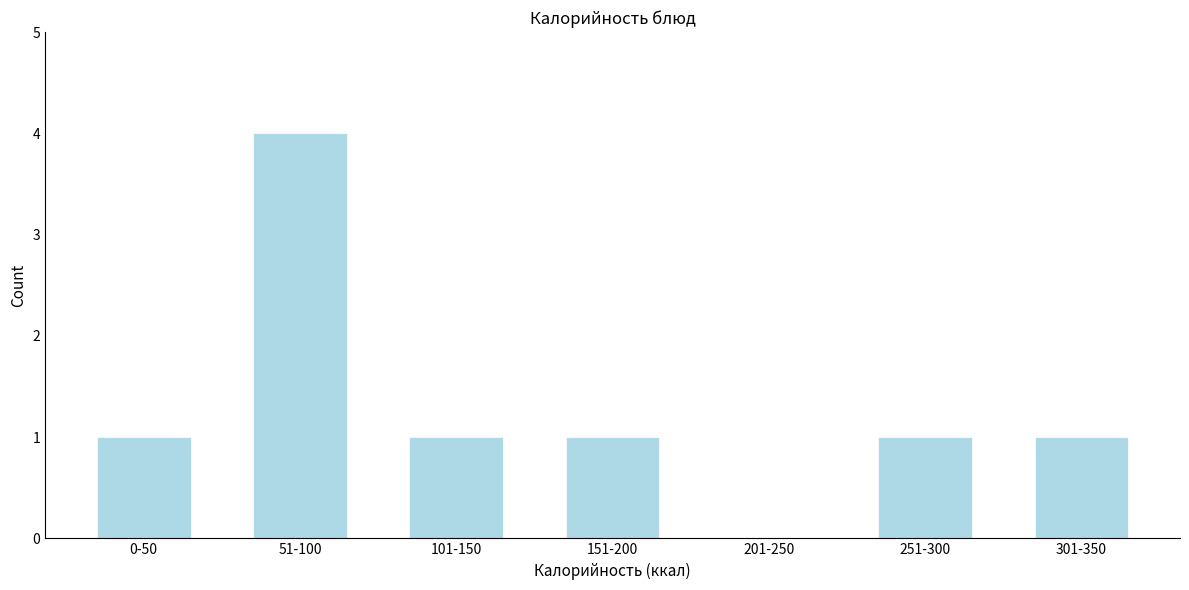

Reading left to right, extract all data points from this chart.

0-50=1	51-100=4	101-150=1	151-200=1	201-250=0	251-300=1	301-350=1